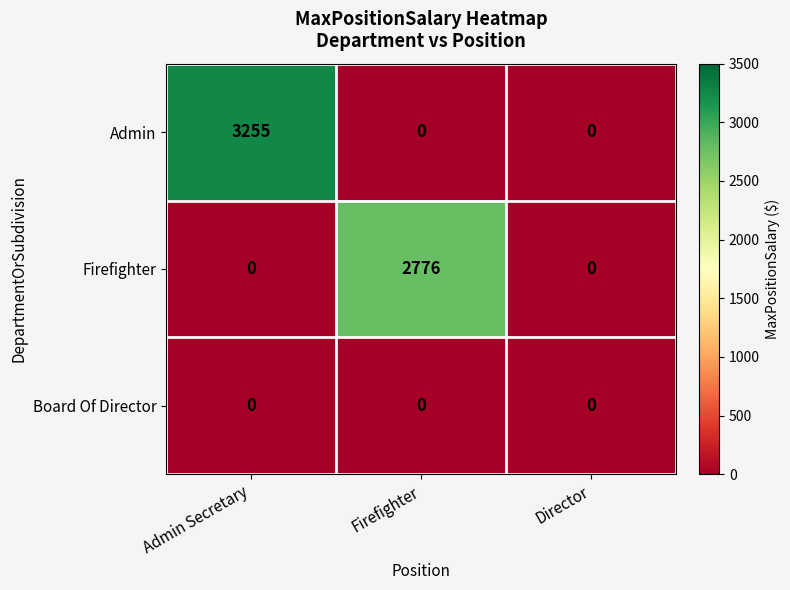

Which series has the widest spread of values?

Admin